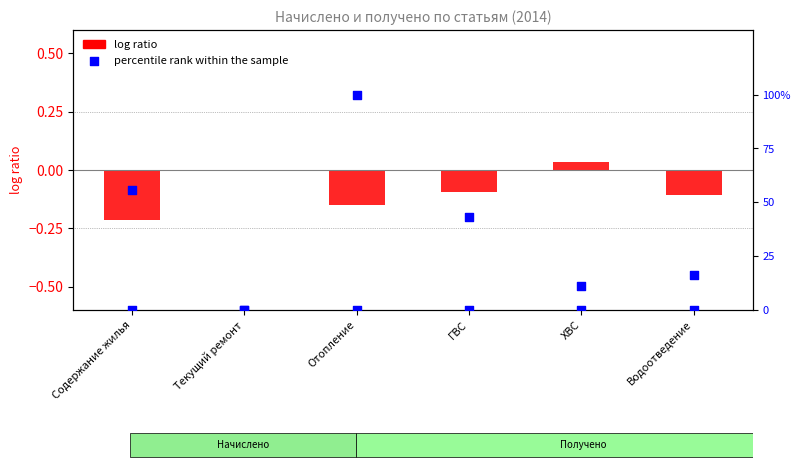

Which series has the largest total across all categories?

percentile rank within the sample